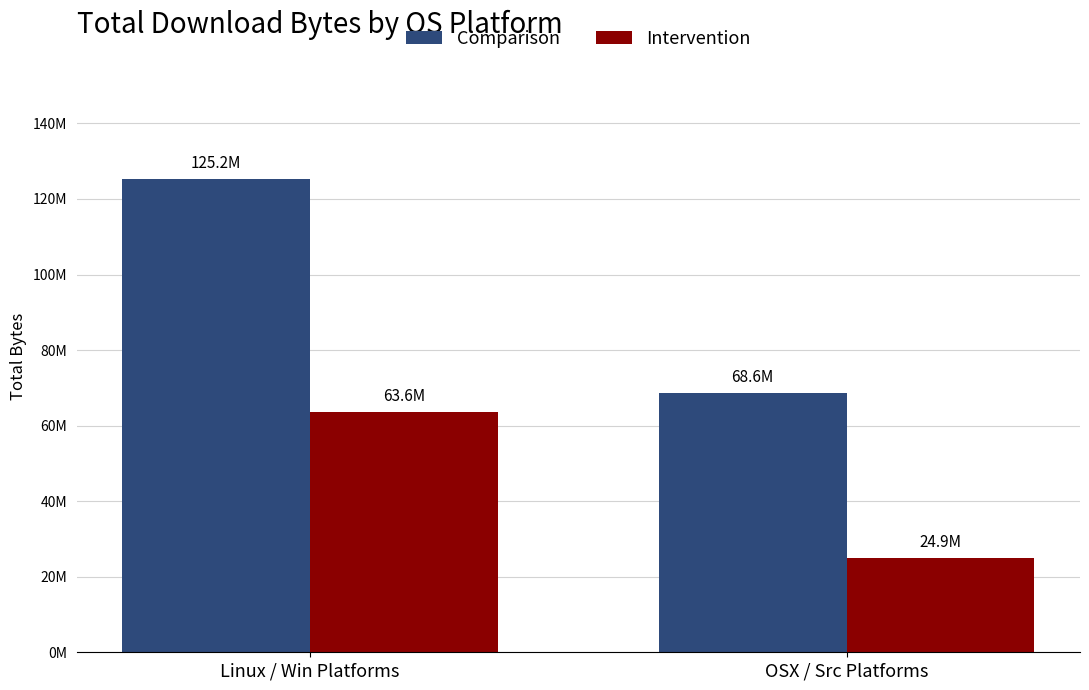

What value does the Intervention series have at OSX / Src Platforms?

24903186